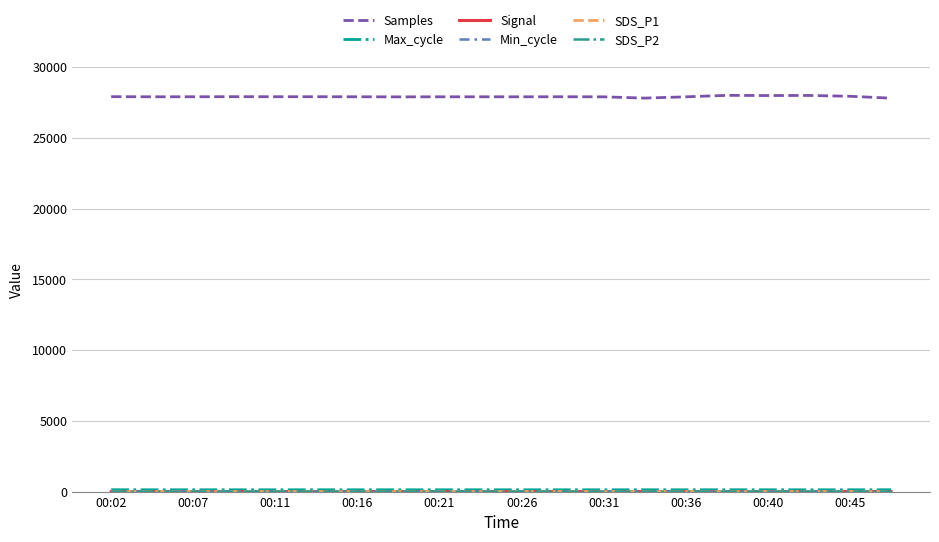

Which series has the widest spread of values?

Samples